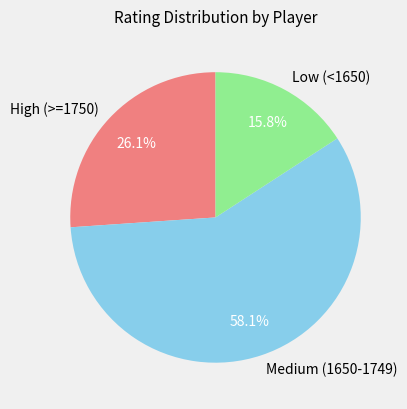

Which slice is the smallest?

Low (<1650)